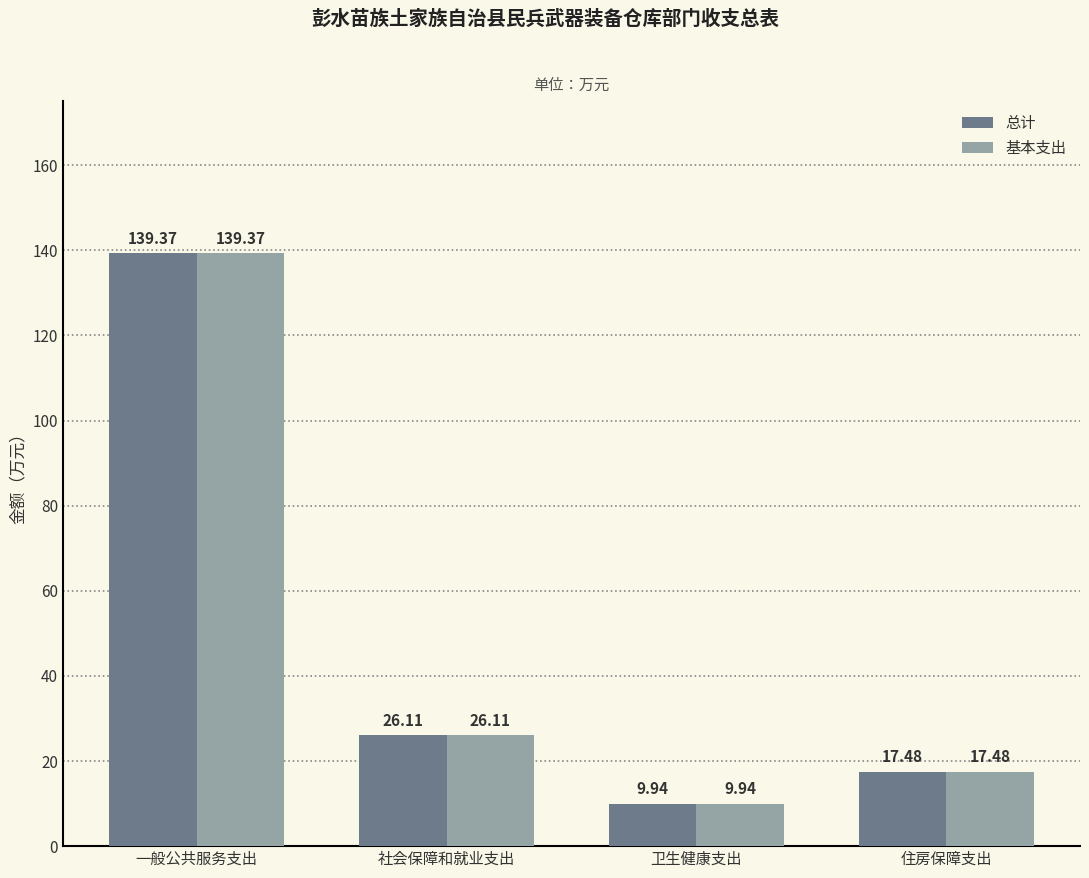

List the labels in order of 基本支出 value, largest first.

一般公共服务支出, 社会保障和就业支出, 住房保障支出, 卫生健康支出